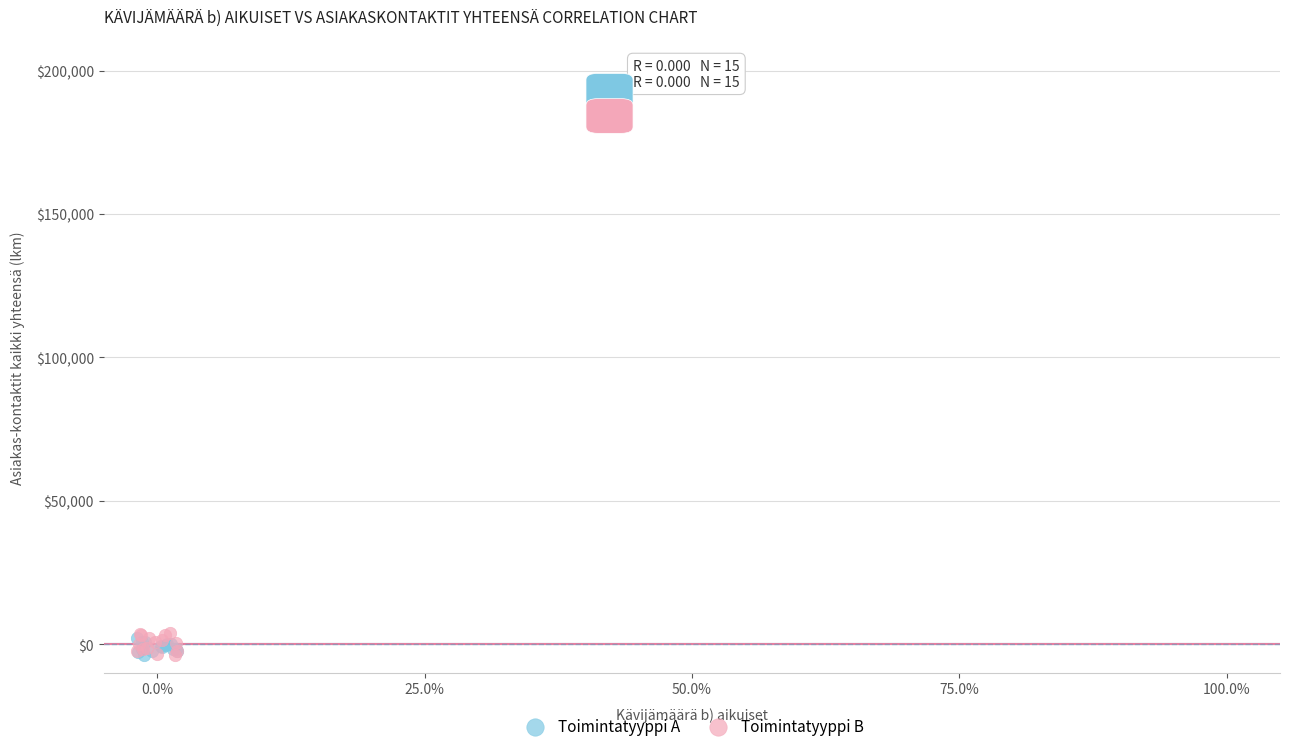

What are all the series names shown in the legend?

Toimintatyyppi A, Toimintatyyppi B